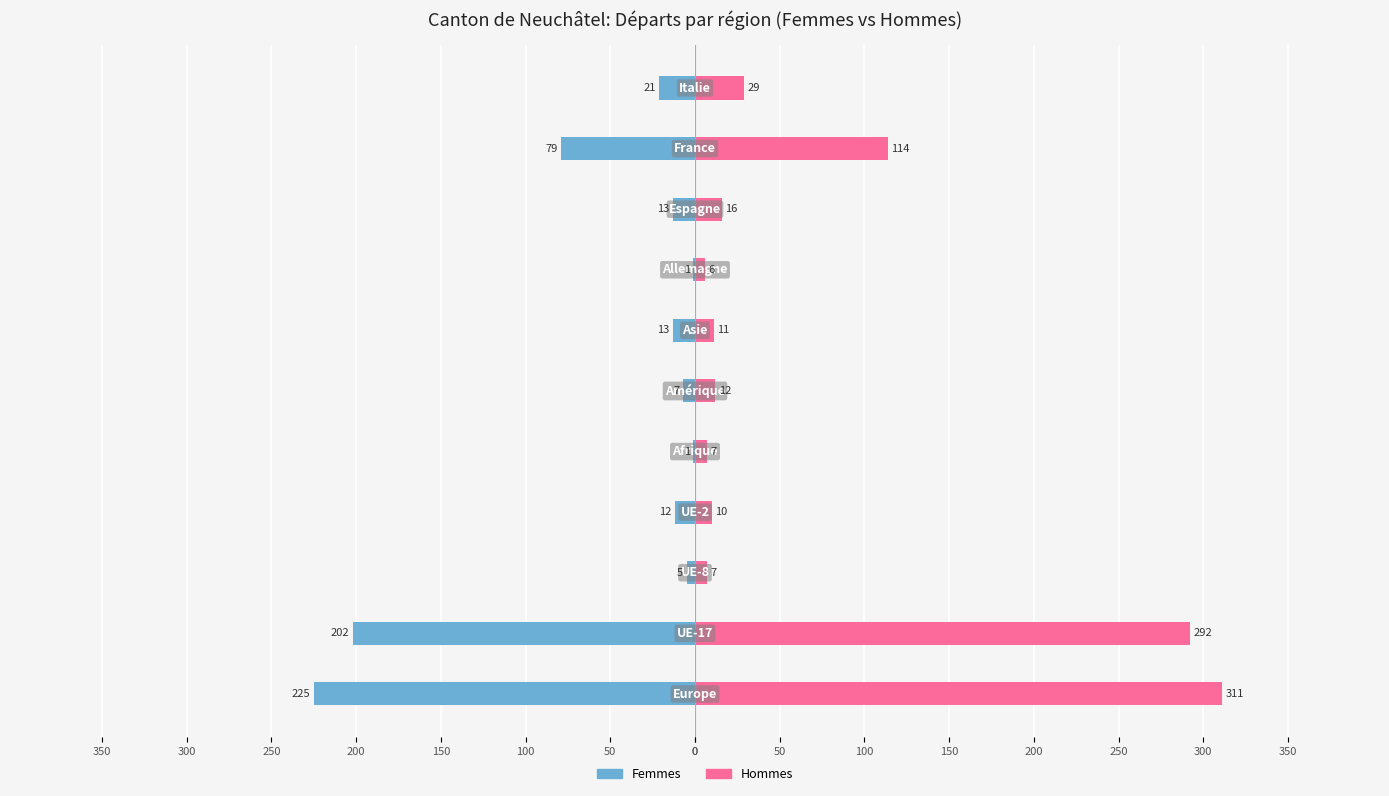

At how many categories does at least one series exceed 273?

2